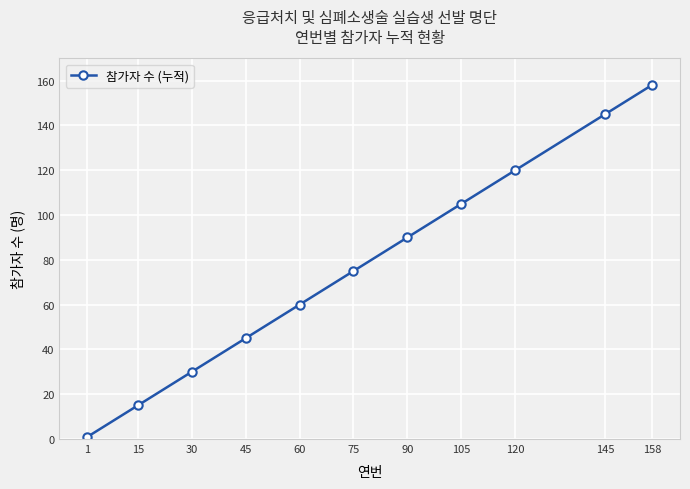

The chart shows a value of 44 at 75. True or false?

False